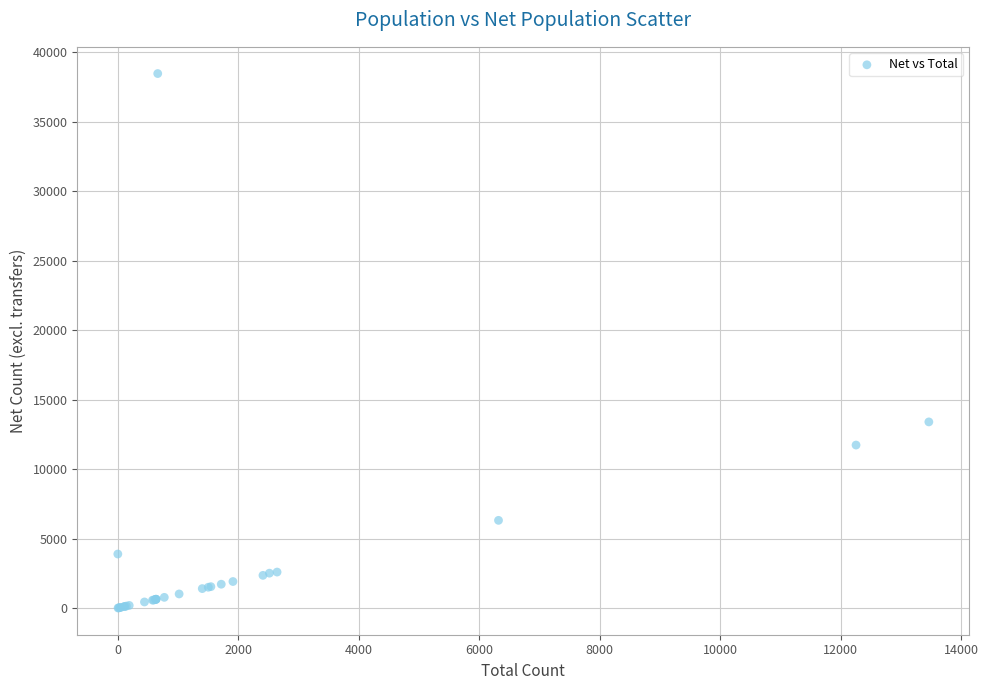

What Y value in the scatter plot is closest to 19241?

13402